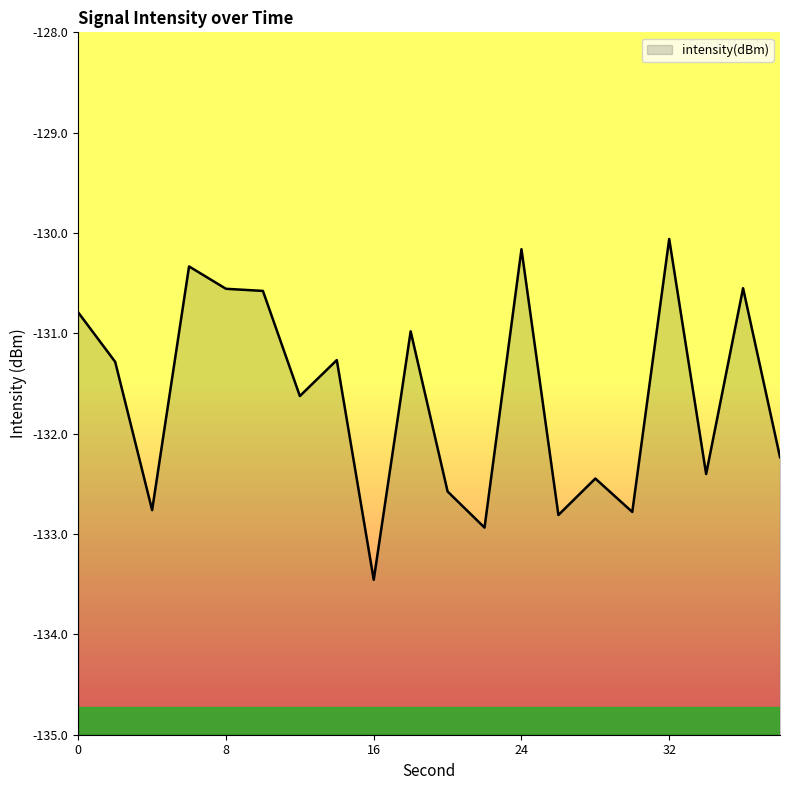

Does the chart display data point markers on the line(s)?

No